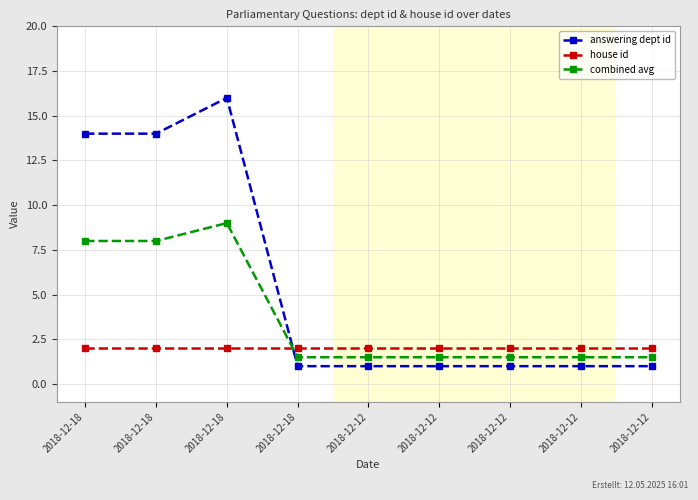

At which category is the sum across all series the highest?

2018-12-18